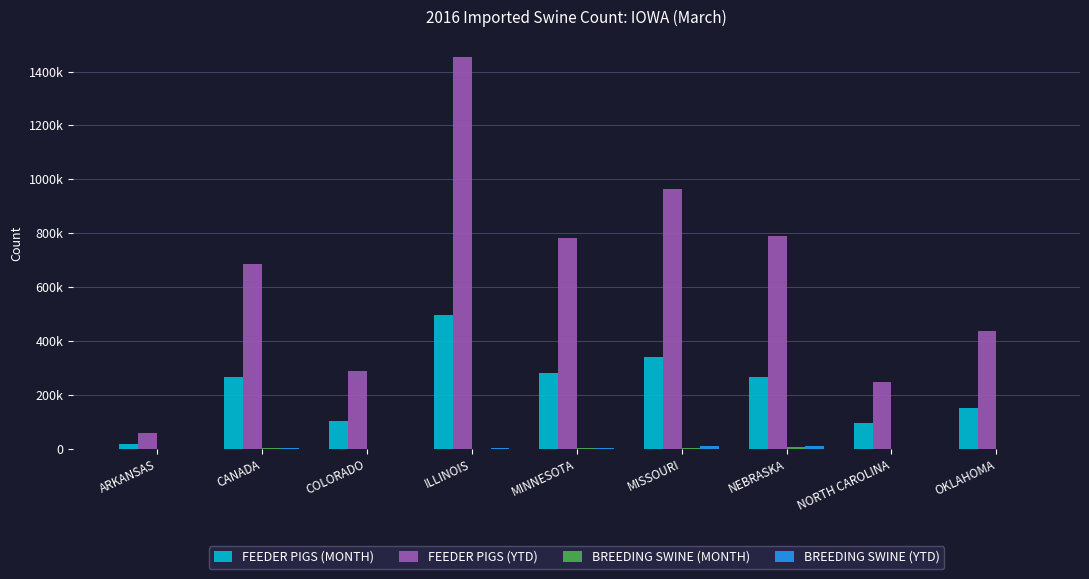

Are the bars horizontal?

No